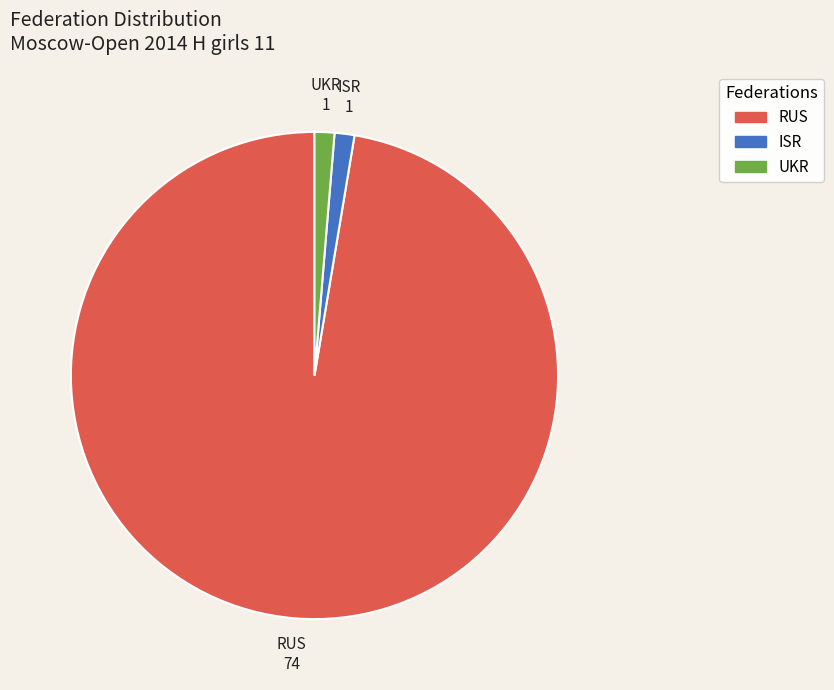

Is there a majority slice in this chart?

Yes